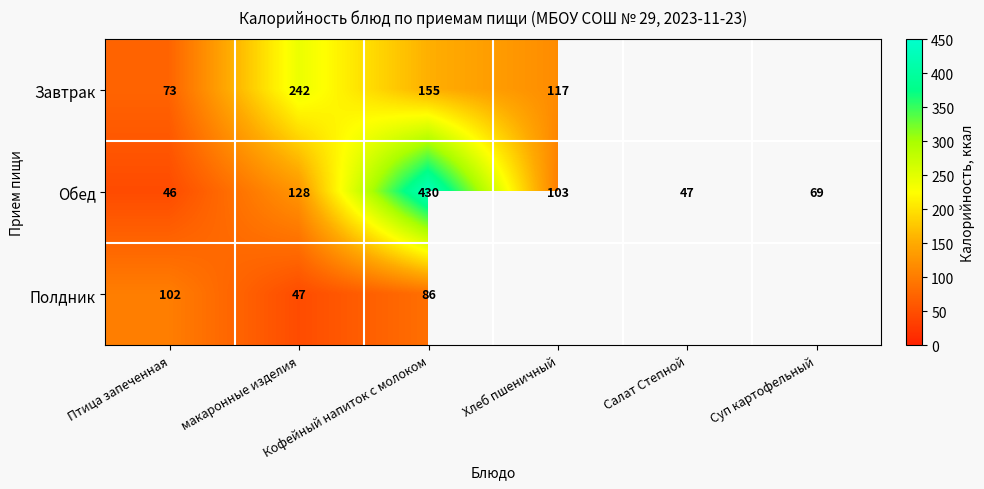

What is the average value of the Обед series?

137.2